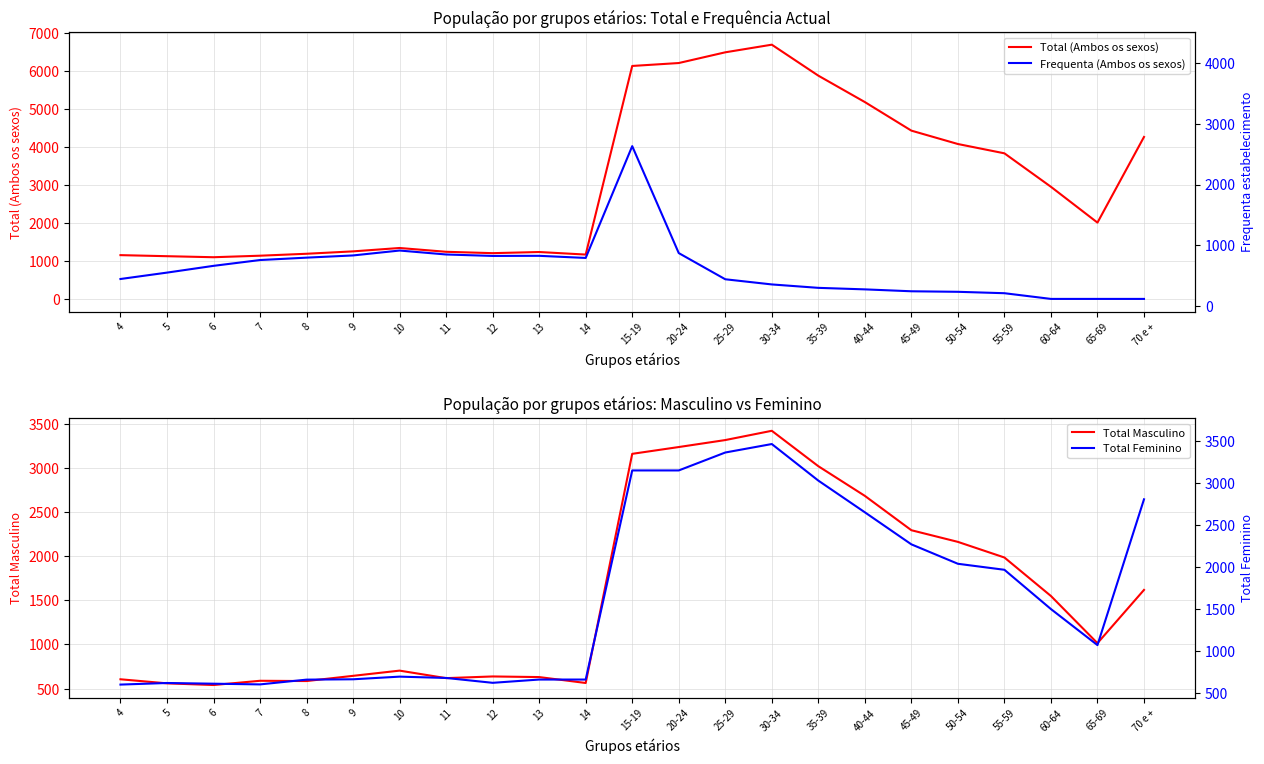

Rank the categories by Total Feminino value from highest to lowest.

30-34, 25-29, 15-19, 20-24, 35-39, 70 e +, 40-44, 45-49, 50-54, 55-59, 60-64, 65-69, 10, 11, 9, 13, 14, 8, 12, 5, 6, 7, 4